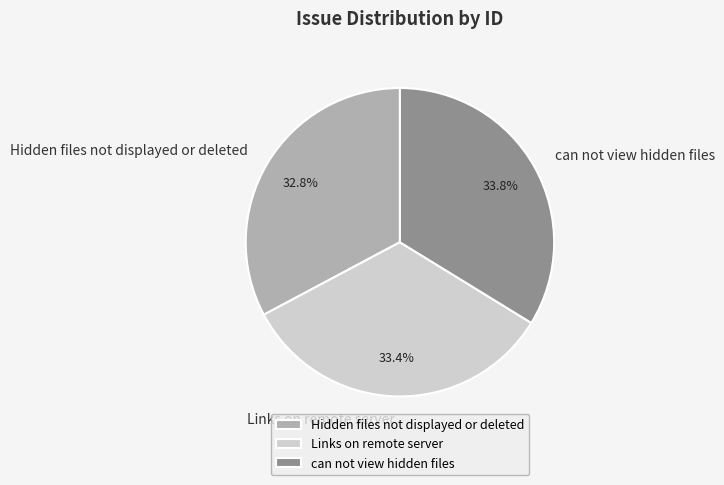

What is the smallest slice in the pie chart?

Hidden files not displayed or deleted